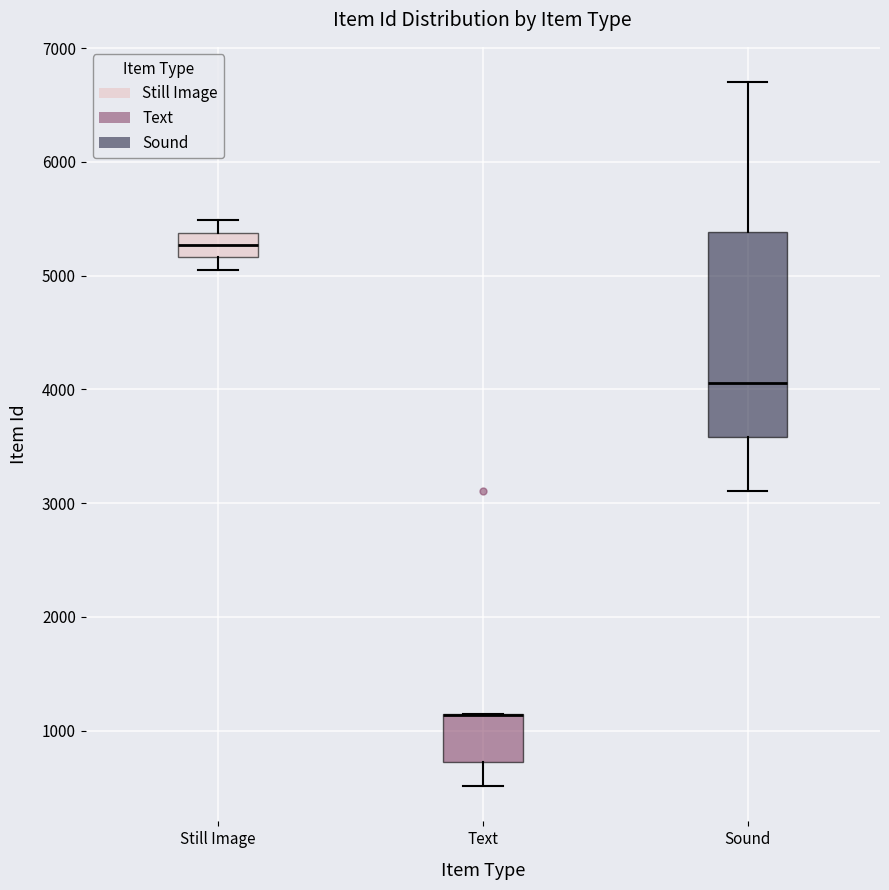

Which box is the tallest, from its lower edge to its upper edge?

Sound